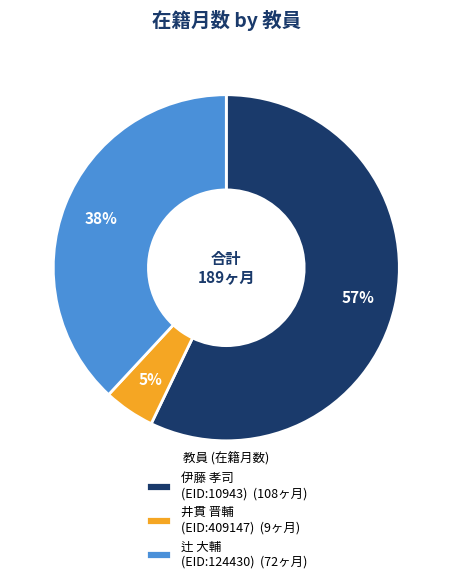

The 伊藤 孝司 (EID:10943) (108ヶ月) slice represents 62% of the pie. True or false?

False